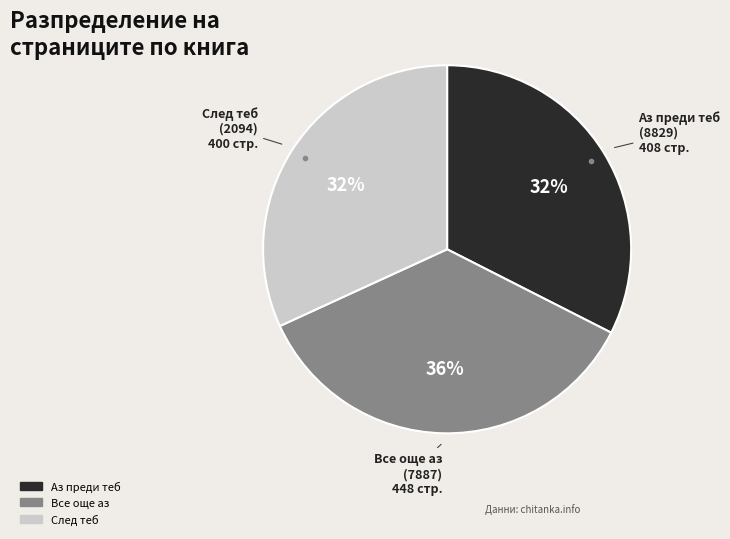

To the nearest percent, what is the average slice percentage?

33%